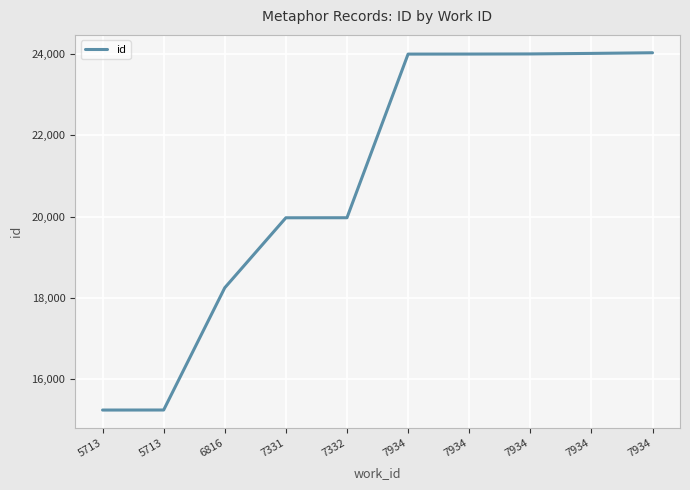

How many lines are shown in the chart?

1